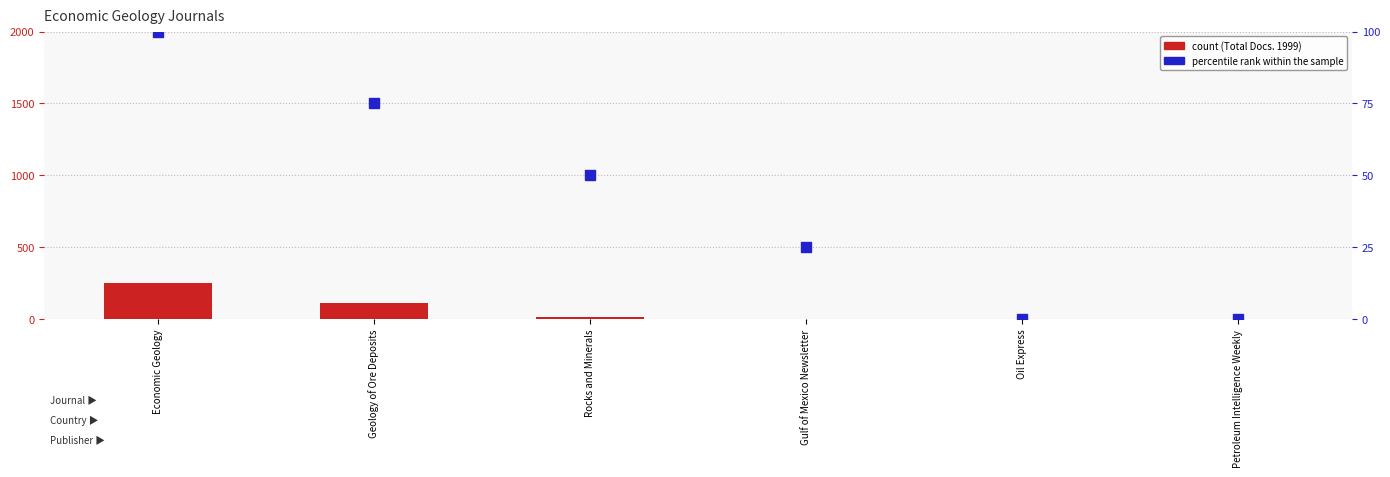

List the labels in order of percentile rank within the sample value, largest first.

Economic Geology, Geology of Ore Deposits, Rocks and Minerals, Gulf of Mexico Newsletter, Oil Express, Petroleum Intelligence Weekly